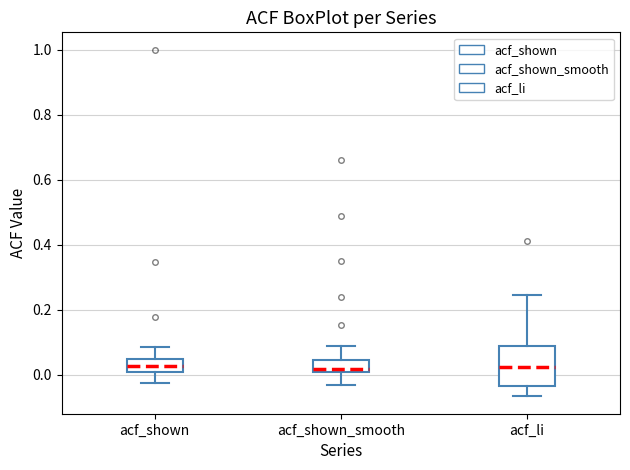

Reading left to right, transcribe this box plot: for each box, give where its median line is, the range the box spans, and where its two whiskers end, as read against the y-axis. The values are not printed on the chart, so give them approximately, as read against the axis.

acf_shown: median 0.02 (inside the box), box 0.02 to 0.04, whiskers -0.02 to 0.08
acf_shown_smooth: median 0.02, box 0.00 to 0.04, whiskers -0.02 to 0.08
acf_li: median 0.02, box -0.04 to 0.08, whiskers -0.06 to 0.24